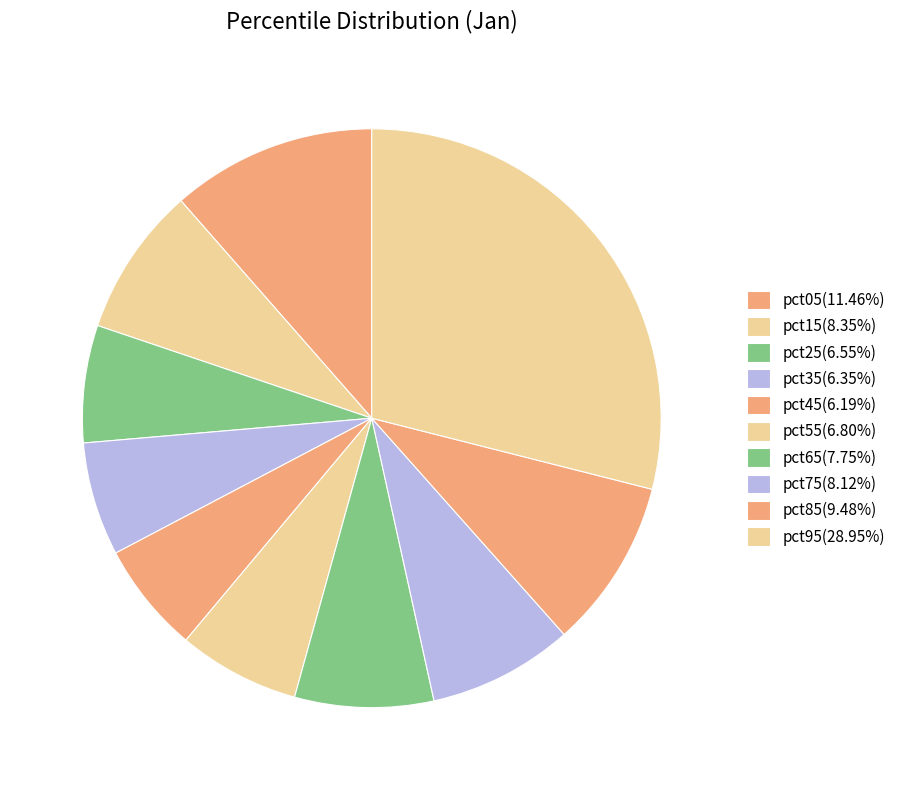

Which slice is the largest?

pct95